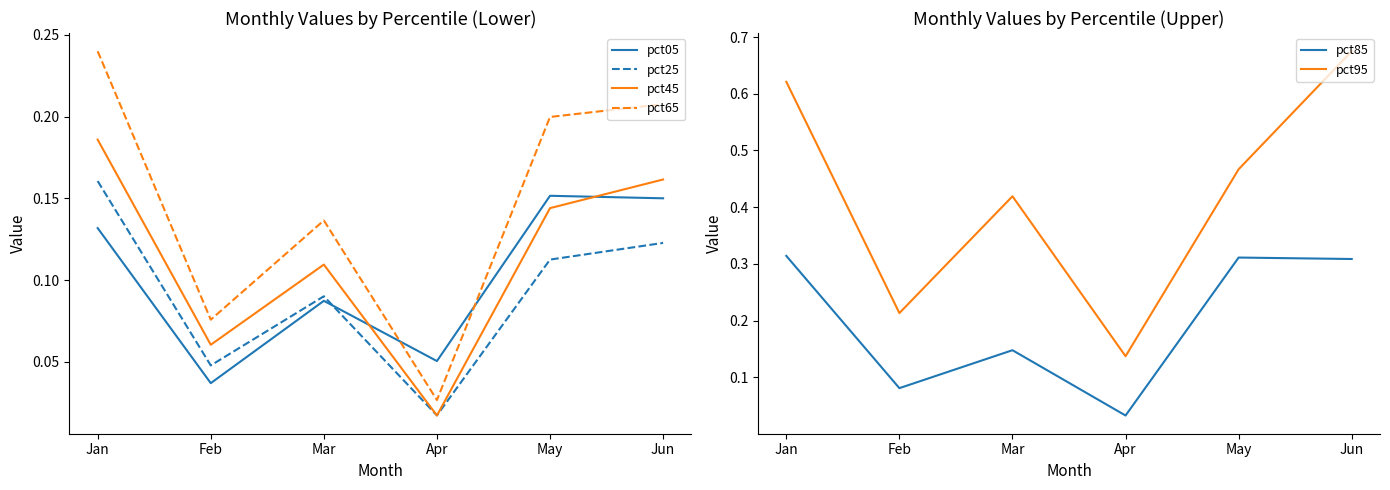

Rank the series at Mar from lowest to highest value.

pct05, pct25, pct45, pct65, pct85, pct95